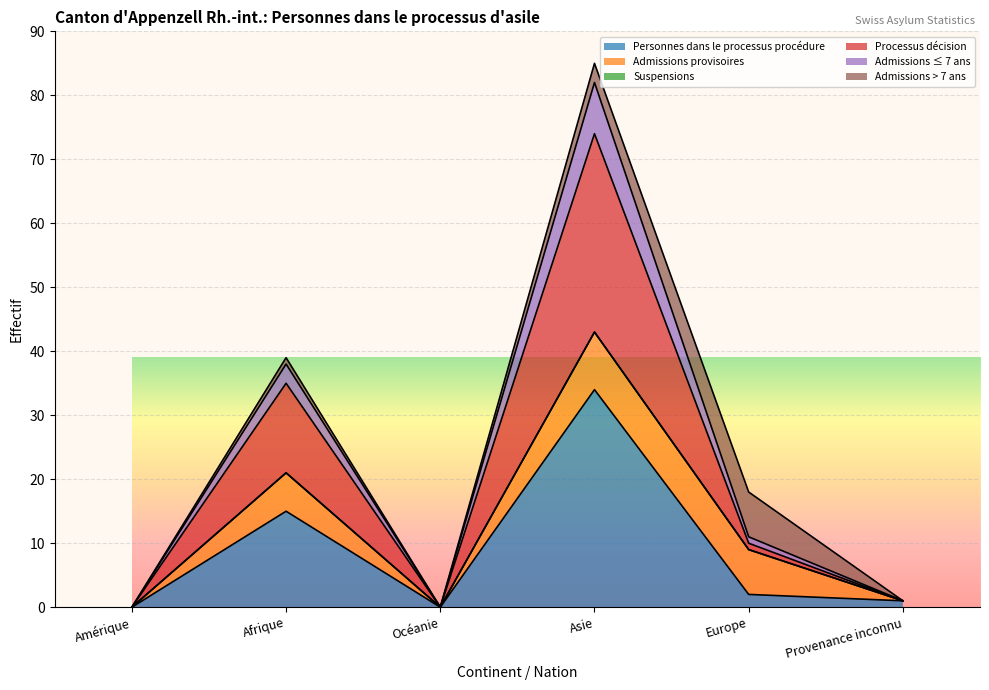

Does the chart display data point markers on the line(s)?

No